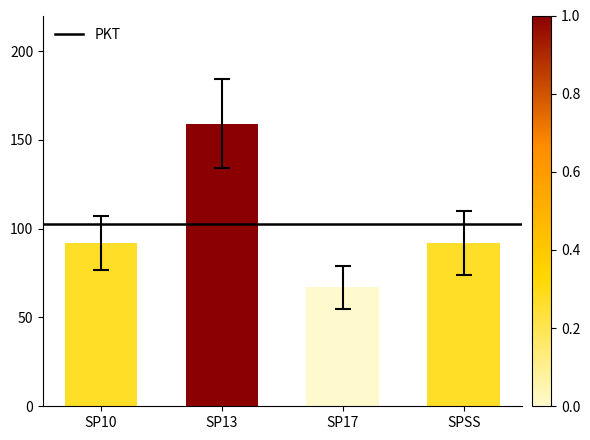

How many categories are shown in the chart?

4